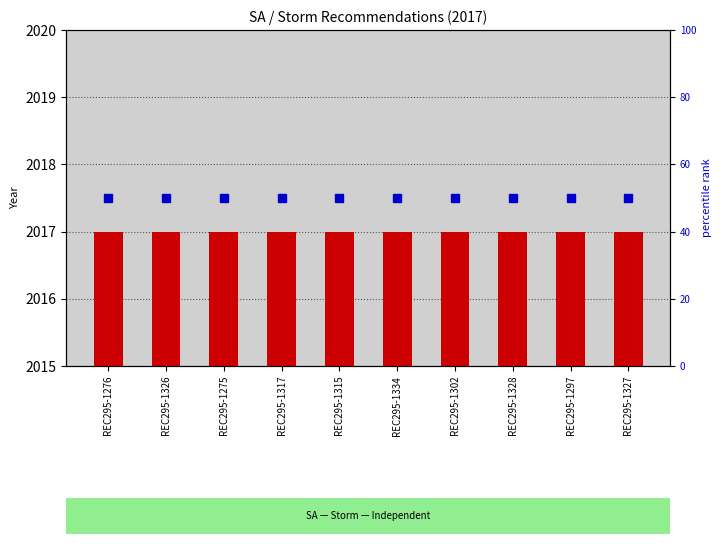

Which series has the largest range (max minus min)?

Year